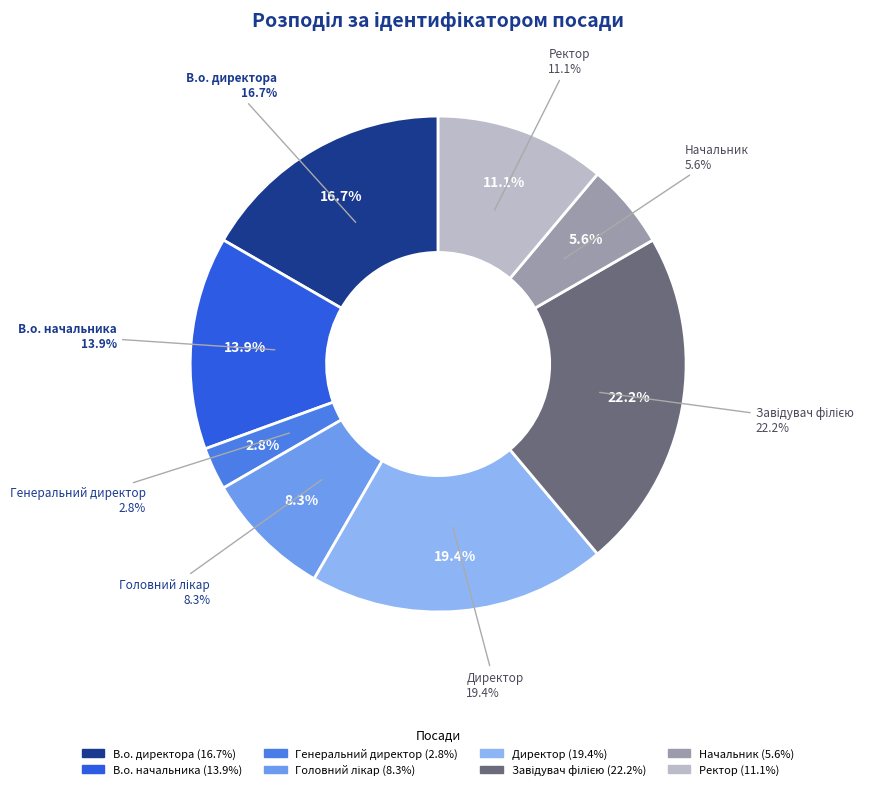

Combined, do Начальник and В.о. начальника account for over 50%?

No